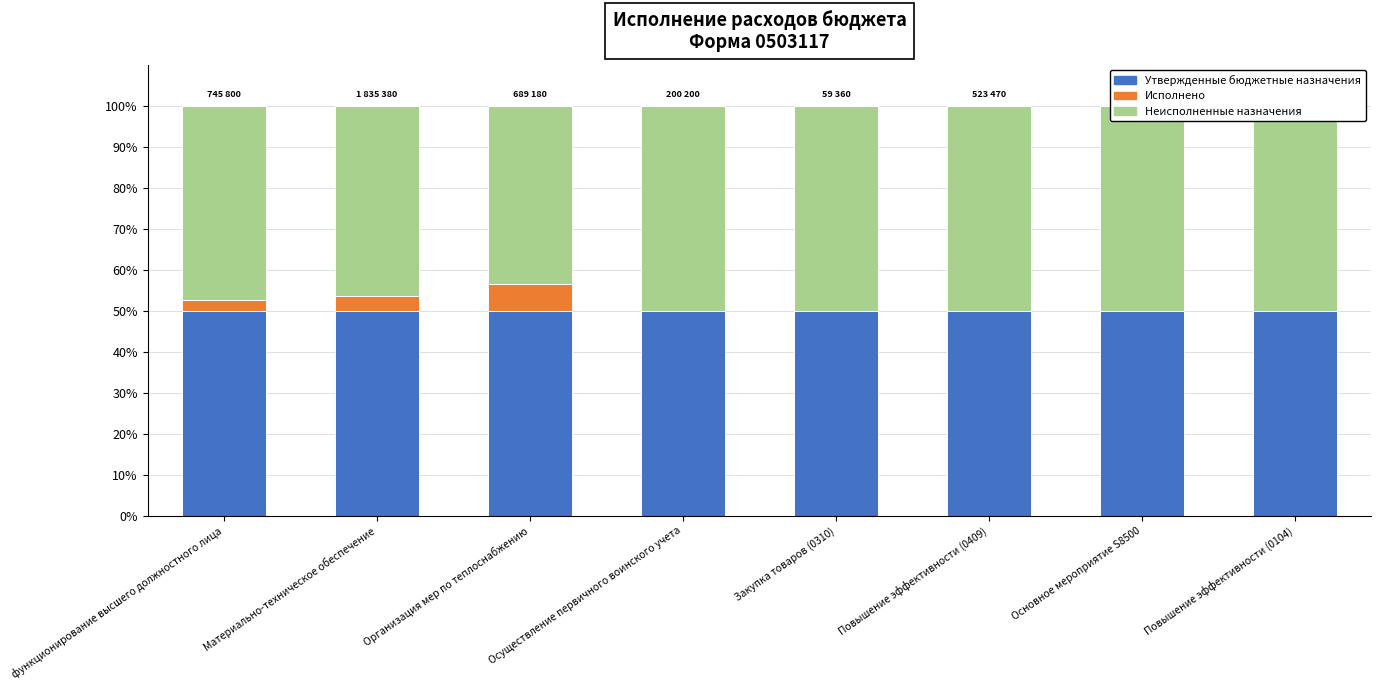

What is the approximate value of Утвержденные бюджетные назначения at Закупка товаров (0310)?

50.0